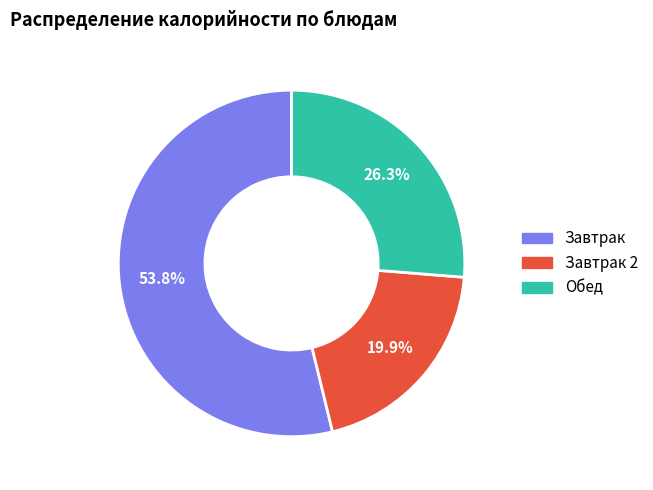

Rank the categories by value from lowest to highest.

Завтрак 2, Обед, Завтрак